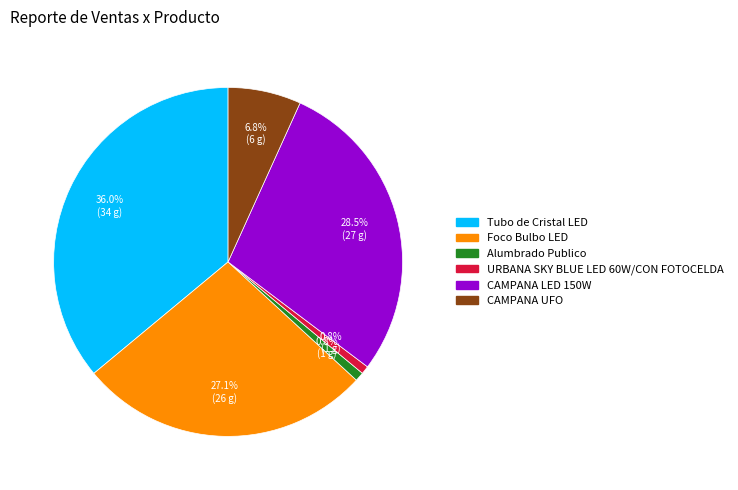

Which slice is the largest?

Tubo de Cristal LED